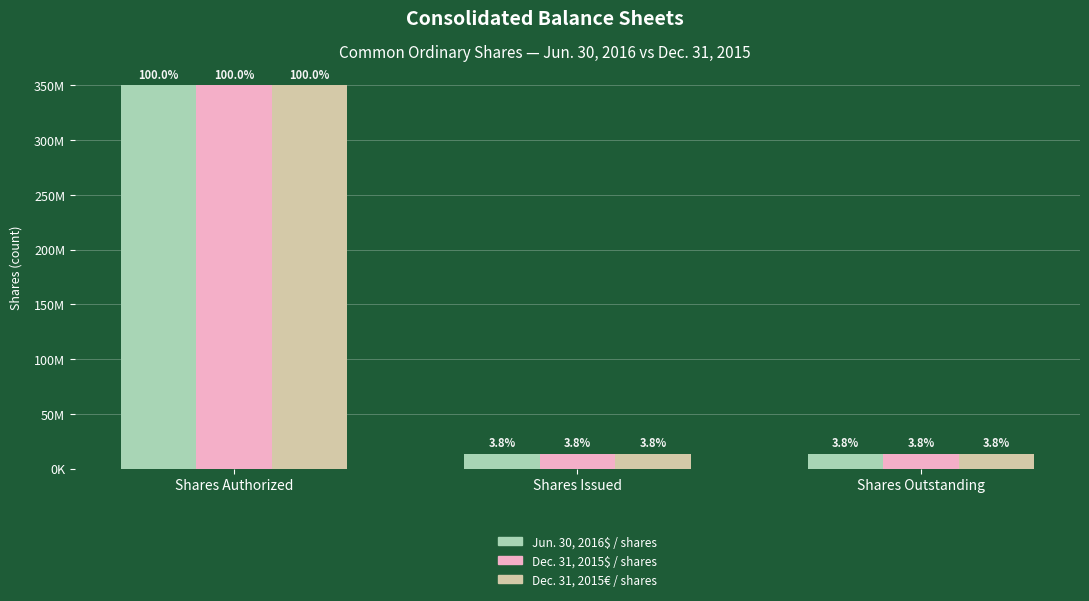

What is the greatest value displayed?

350000000